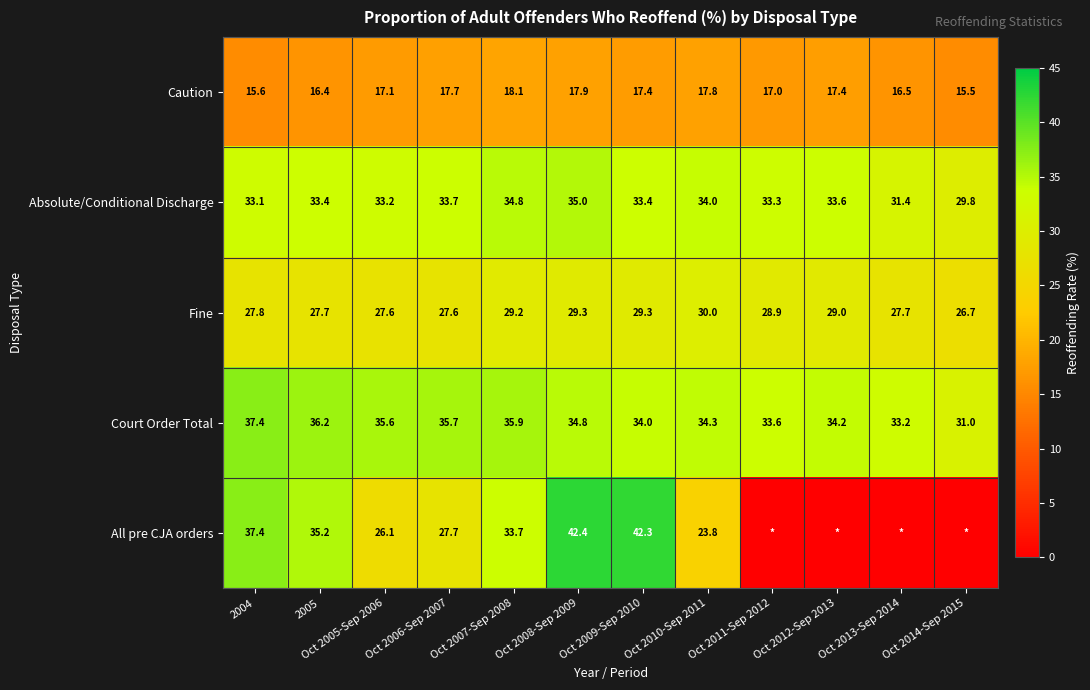

Where does the Court Order Total series first go above 34?

2004